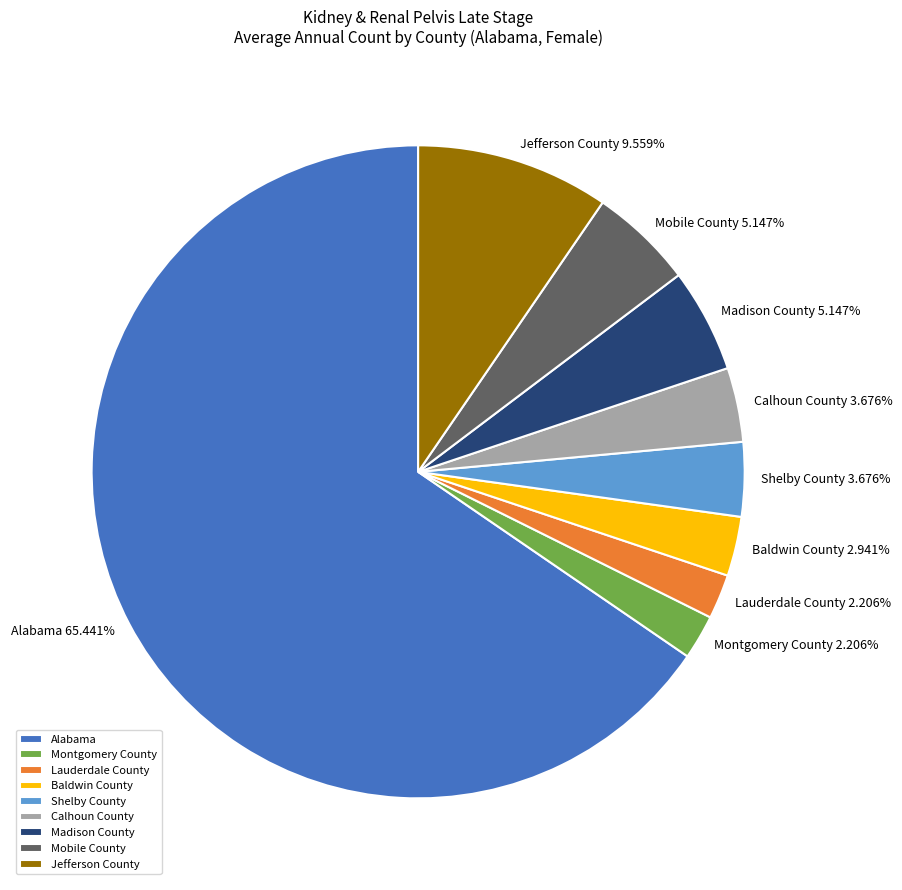

True or false: Montgomery County accounts for 9% of the total.

False